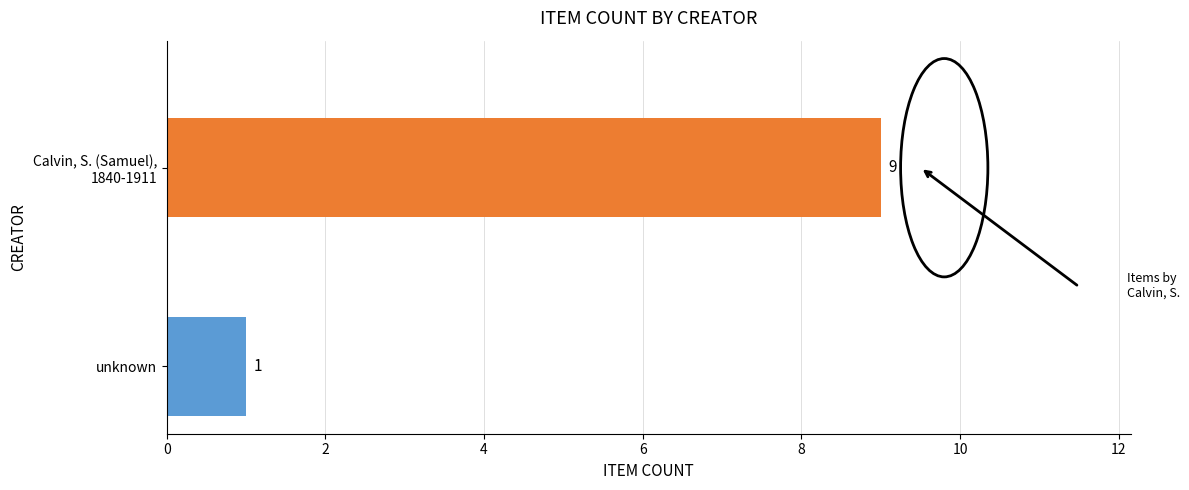

Are the bars horizontal?

Yes